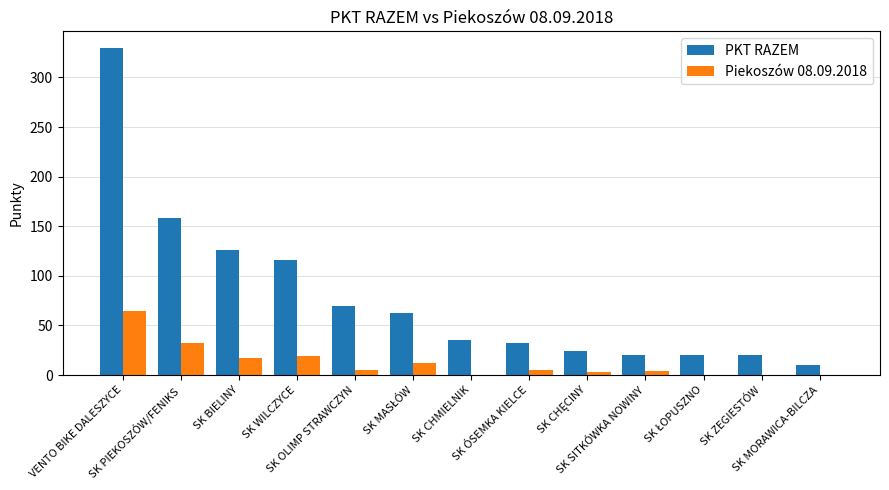

What is the greatest value displayed?

330